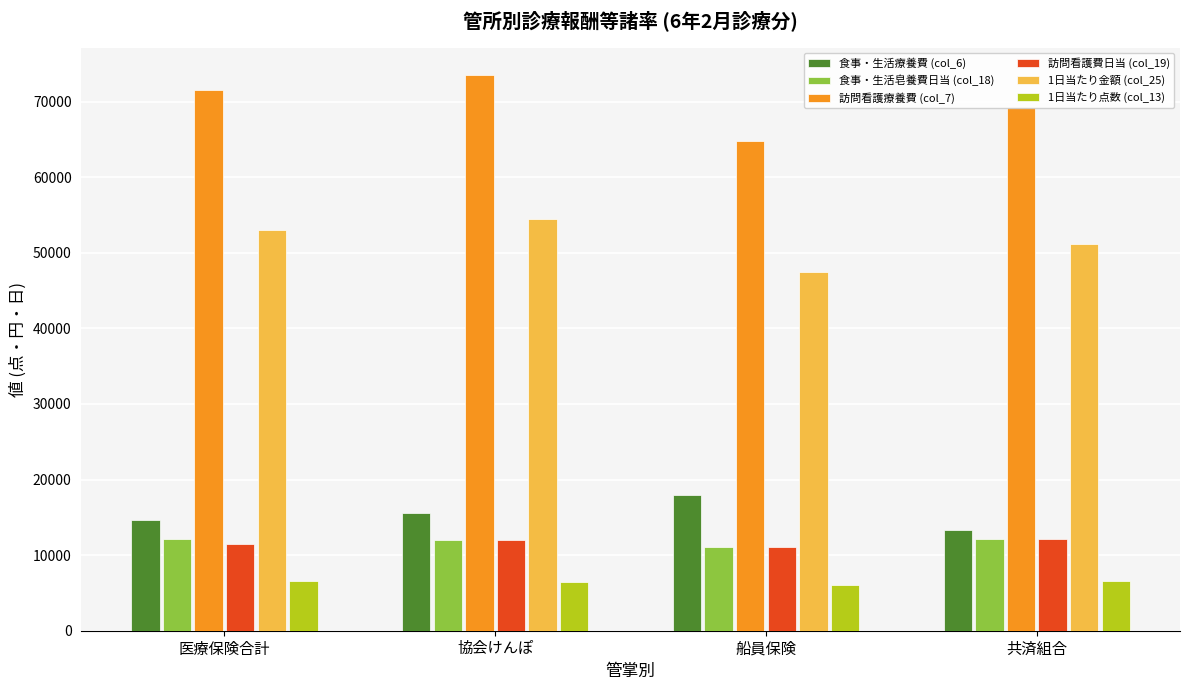

Which series has the largest total across all categories?

訪問看護療養費 (col_7)